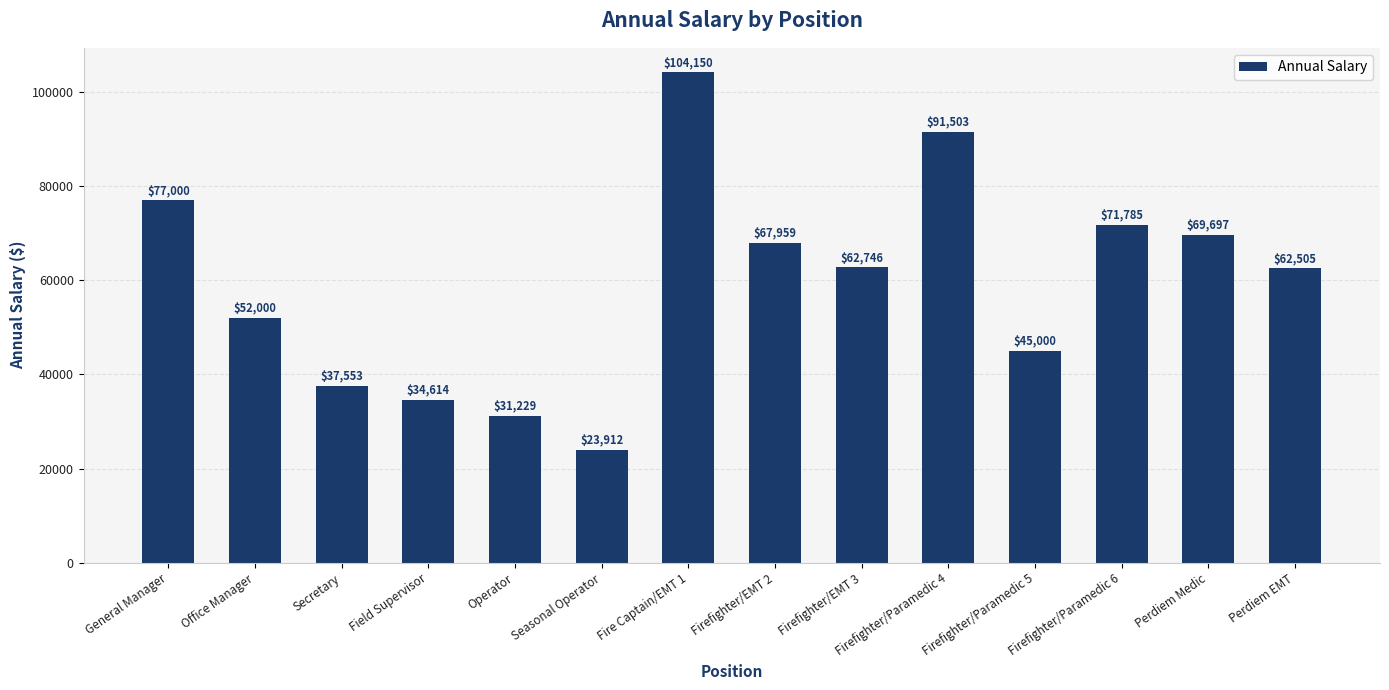

At which category does the chart reach its peak across all series?

Fire Captain/EMT 1